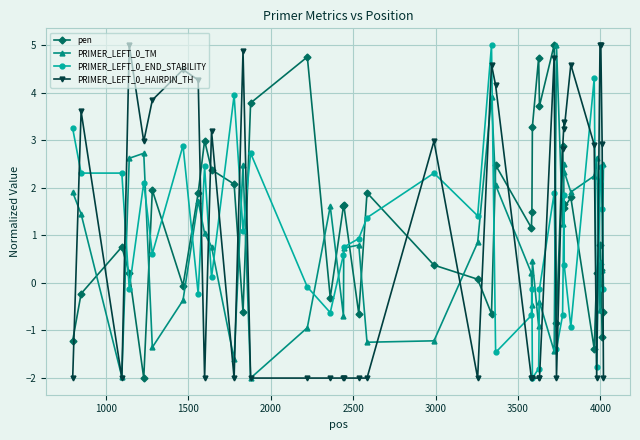

After their last crossing, which series has the higher values: pen or PRIMER_LEFT_0_HAIRPIN_TH?

pen